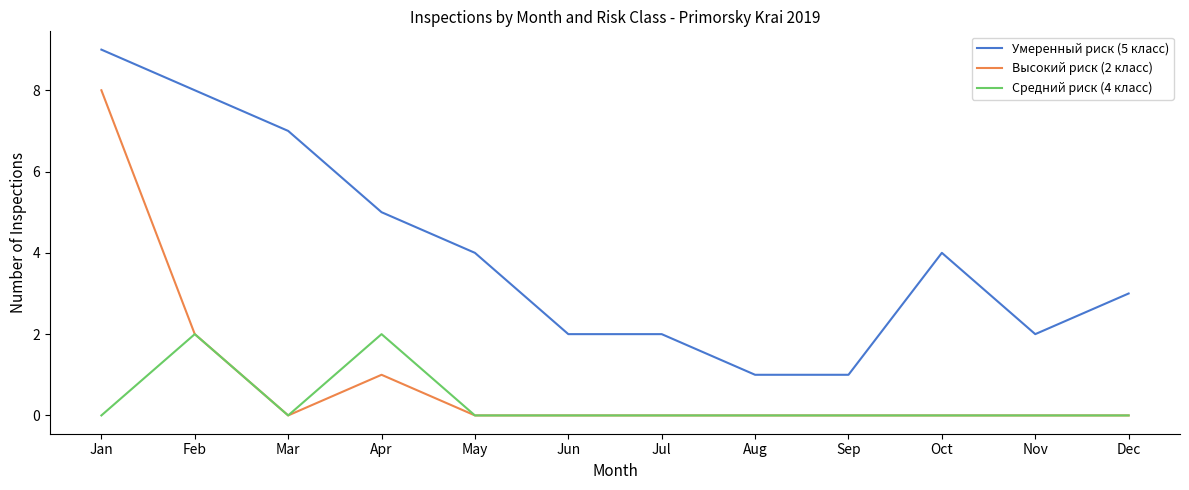

Reading left to right, extract all data points from this chart.

Умеренный риск (5 класс): 9	8	7	5	4	2	2	1	1	4	2	3
Высокий риск (2 класс): 8	2	0	1	0	0	0	0	0	0	0	0
Средний риск (4 класс): 0	2	0	2	0	0	0	0	0	0	0	0